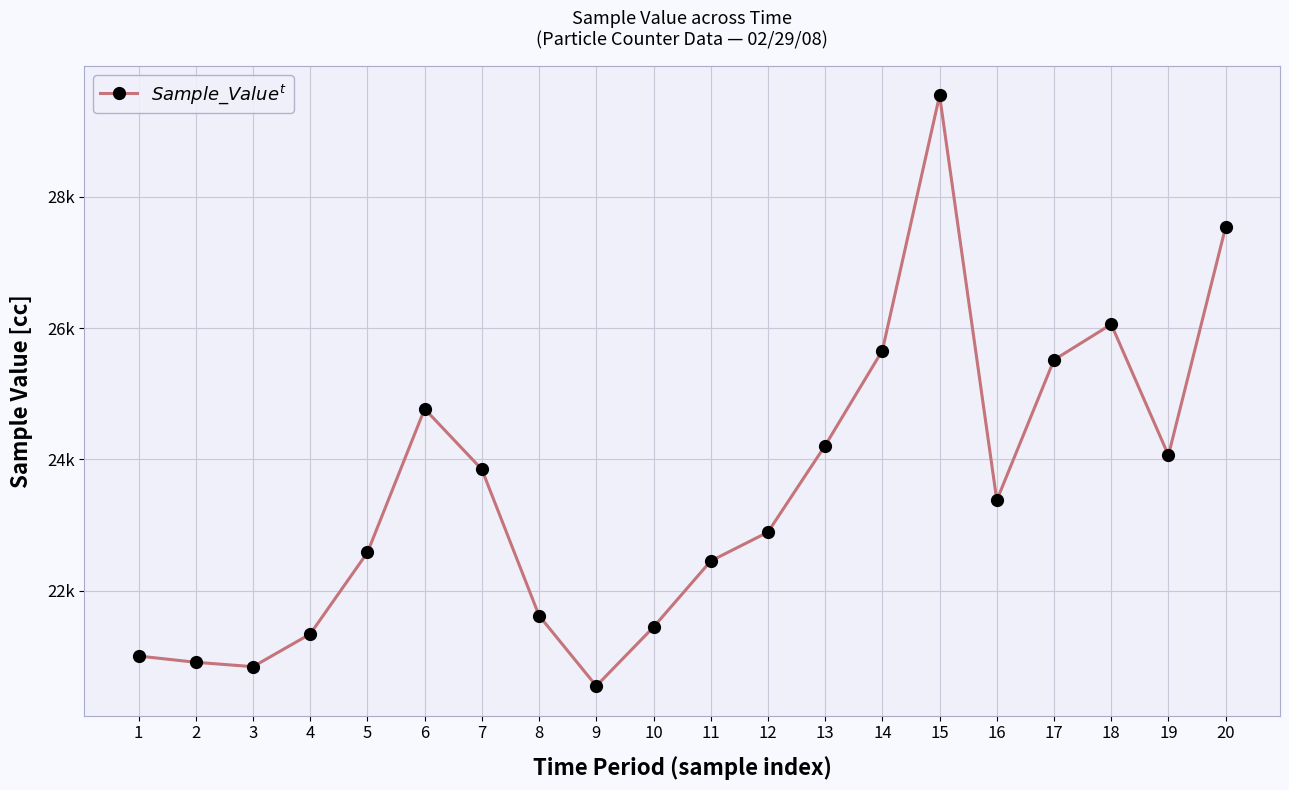

The chart shows a value of 29623 at 1. True or false?

False